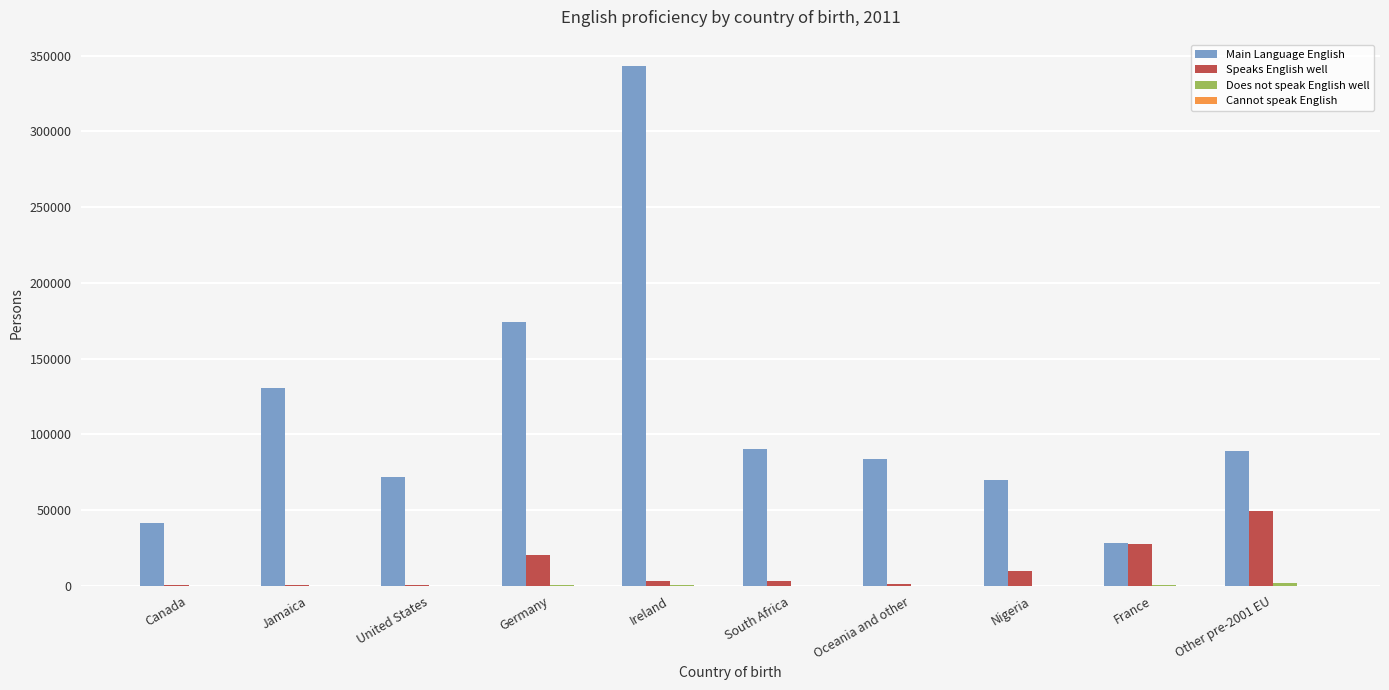

Does the chart contain stacked bars?

No